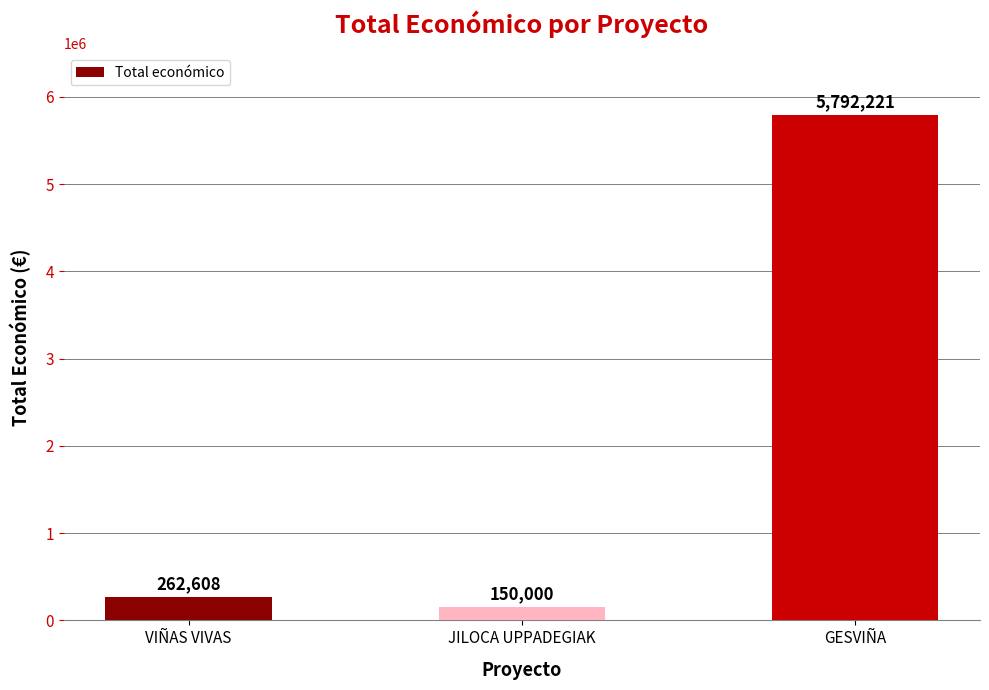

What is the label of the 3rd bar from the left?

GESVIÑA